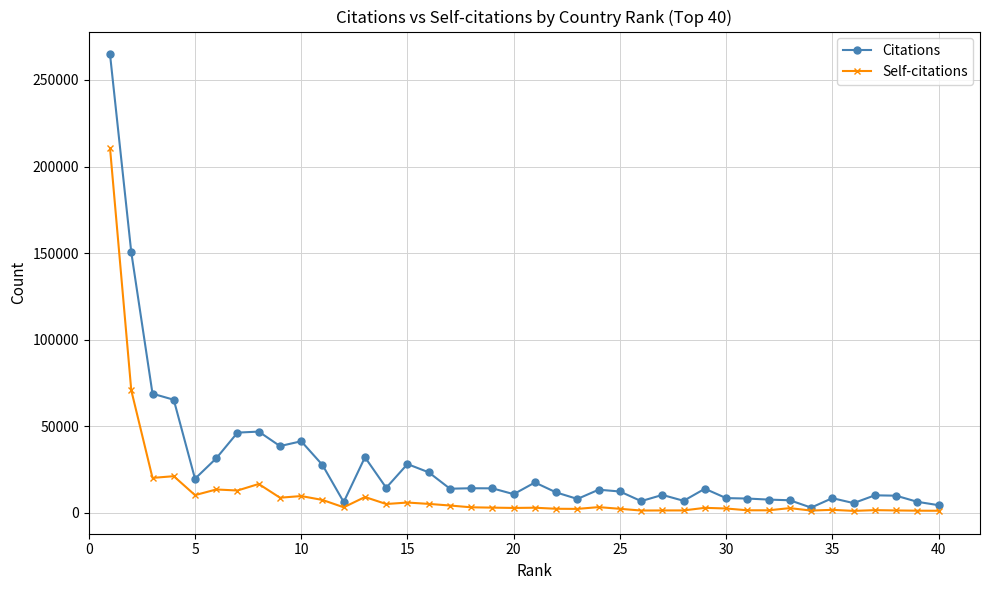

Rank the series by their maximum value, from highest to lowest.

Citations, Self-citations